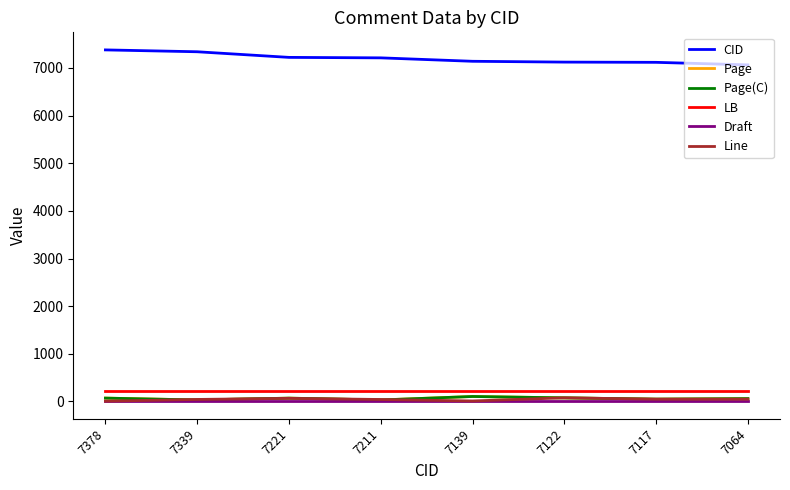

What is the difference between the highest and lowest values at 7221?

7217.0